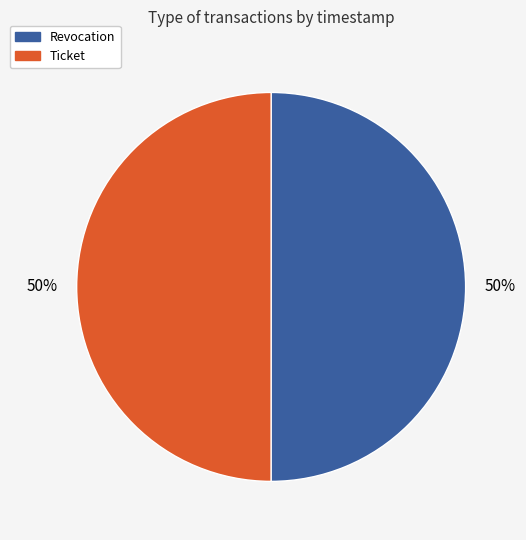

The Ticket slice represents 50% of the pie. True or false?

True